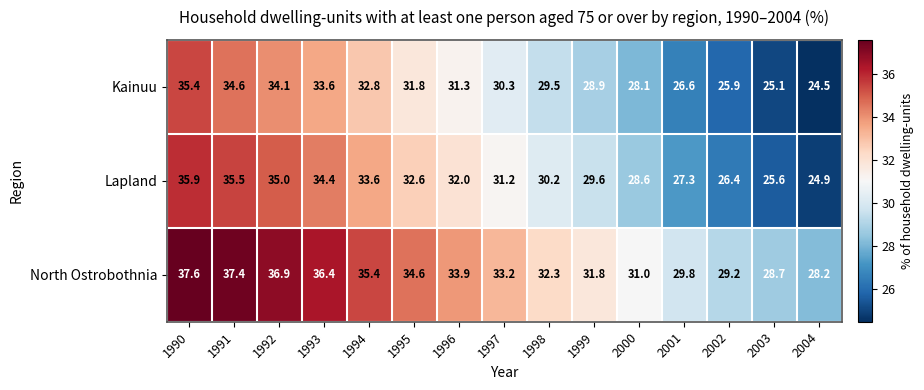

How many values in the North Ostrobothnia series exceed 33?

8